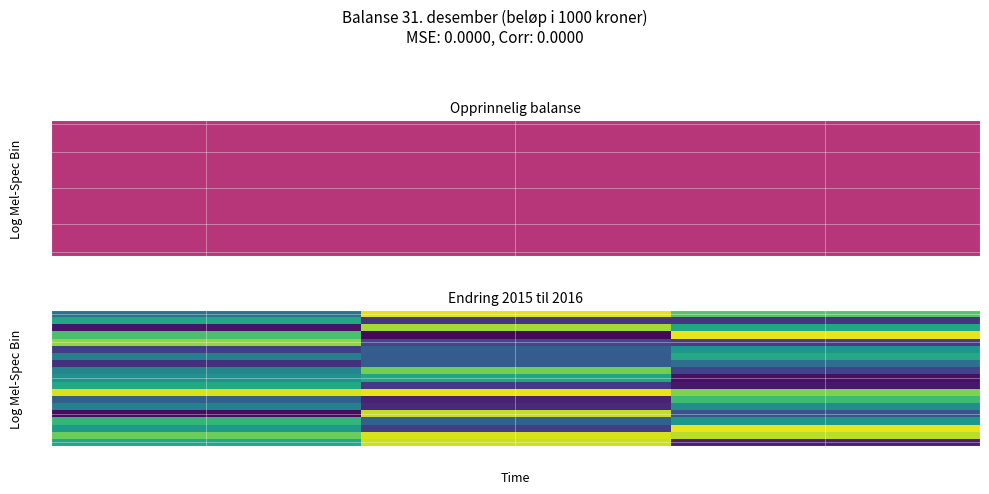

How many distinct data groups are displayed?

19